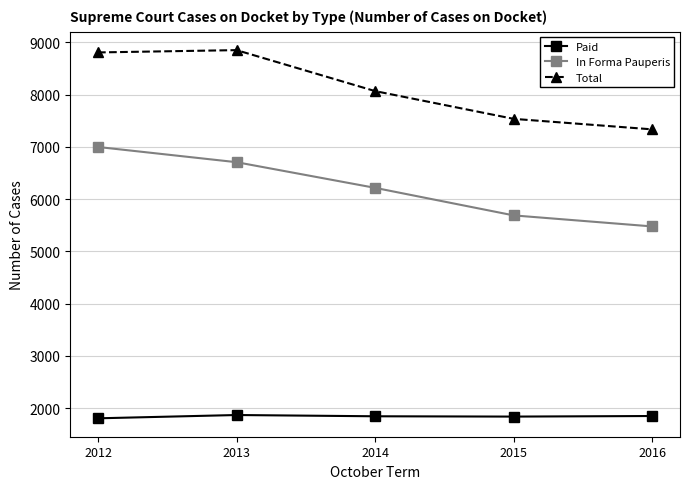

True or false: Total has a value of 8850 at 2013.

True